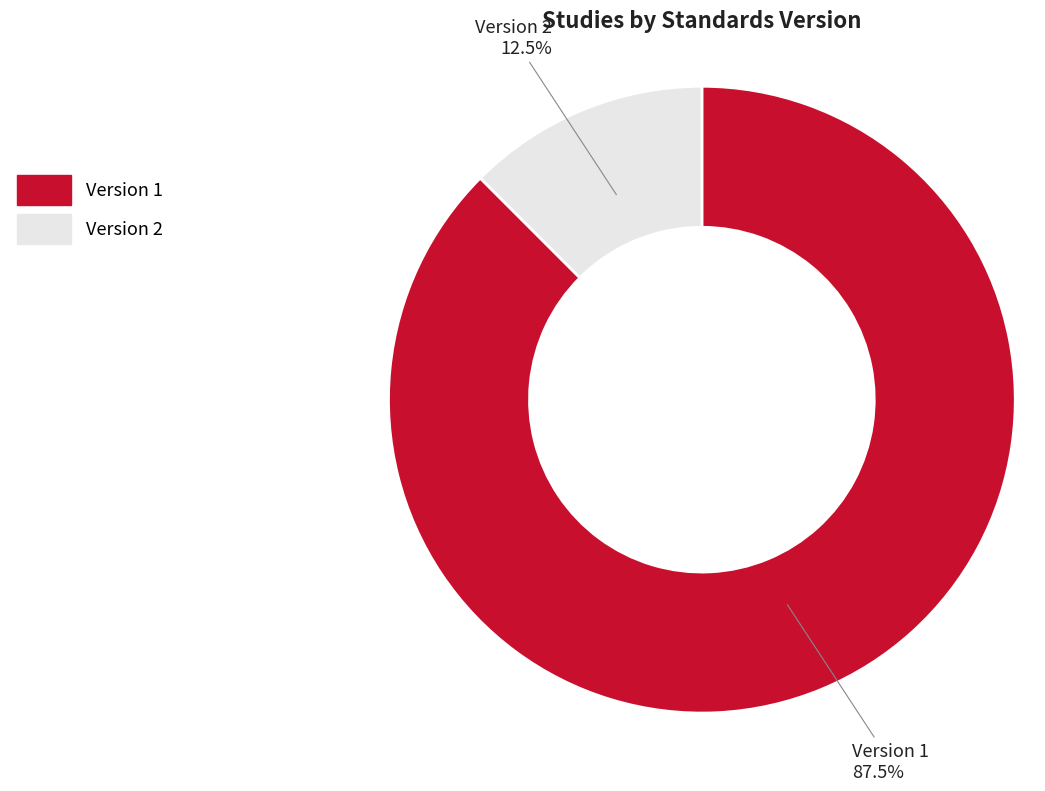

How many segments does this pie chart have?

2